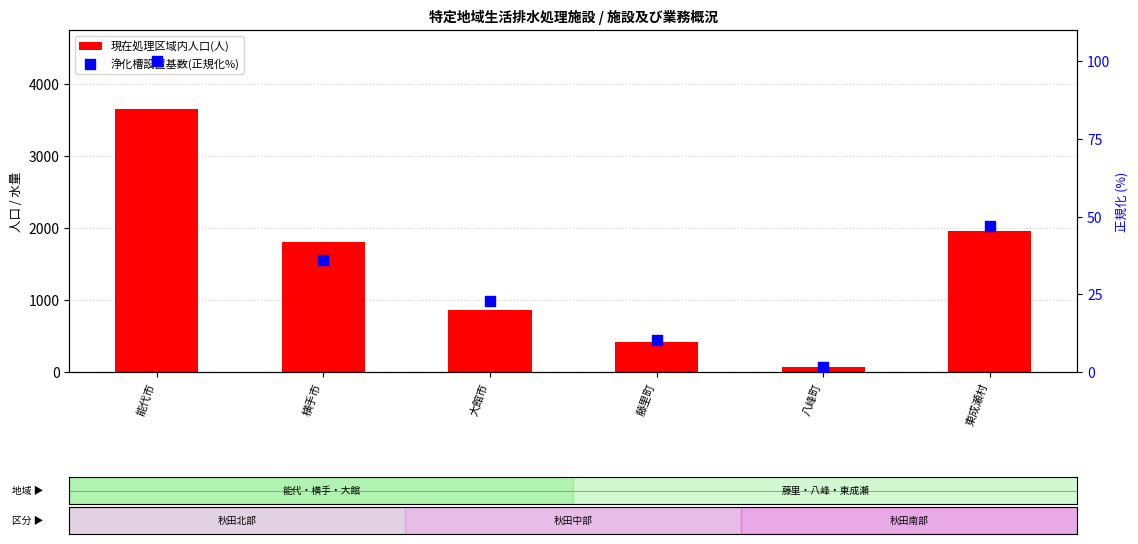

Which series has the largest Y range (max minus min)?

現在処理区域内人口(人)